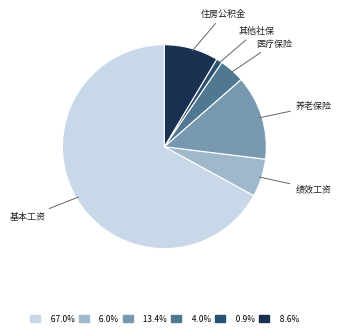

How many segments does this pie chart have?

6